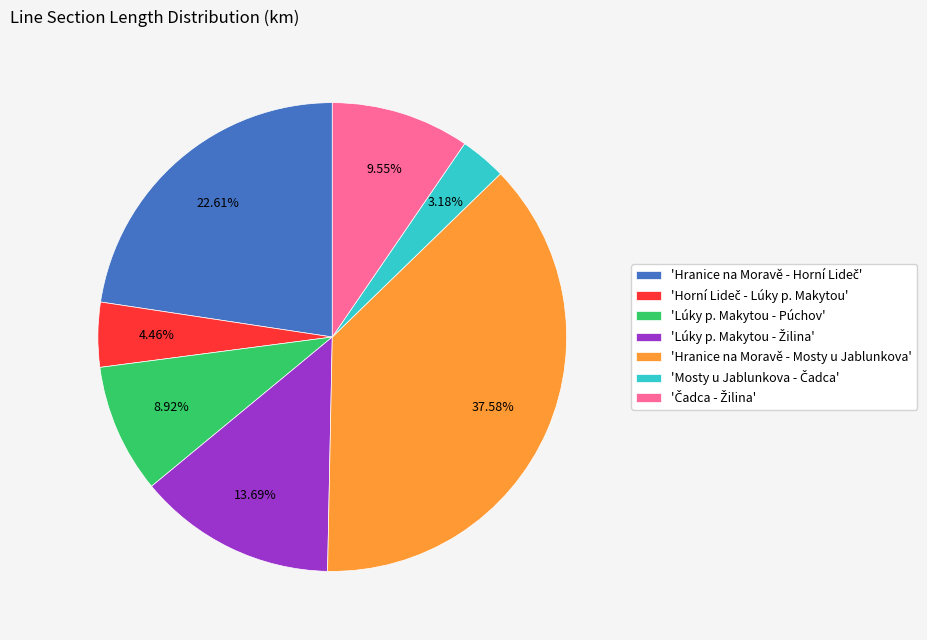

What is the largest slice in the pie chart?

'Hranice na Moravě - Mosty u Jablunkova'